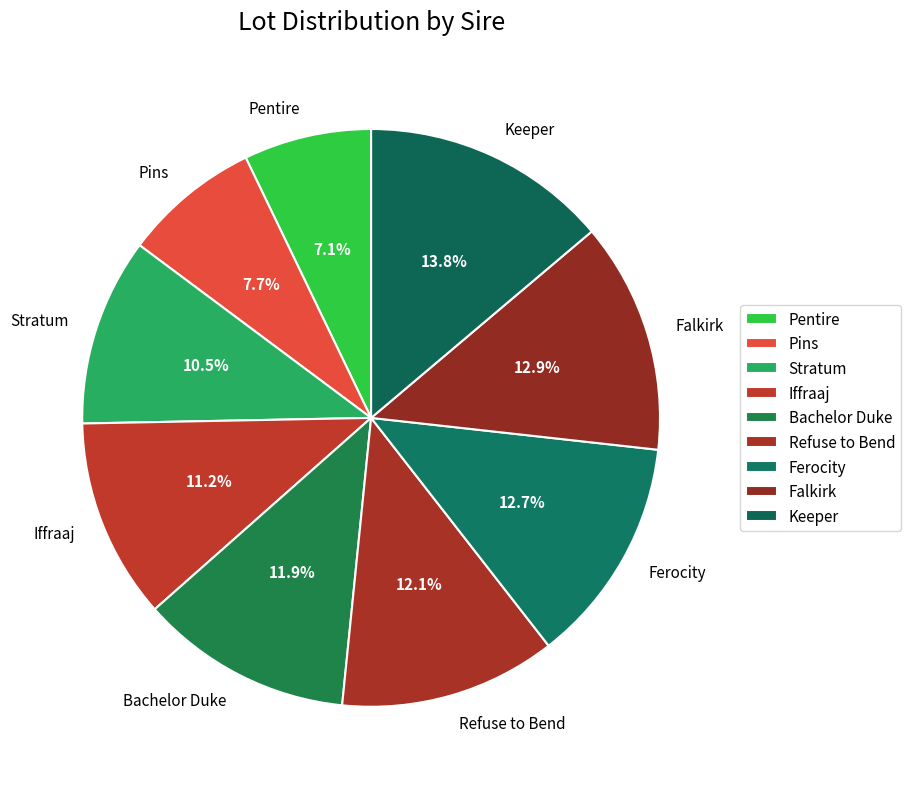

Between Keeper and Falkirk, which is larger?

Keeper